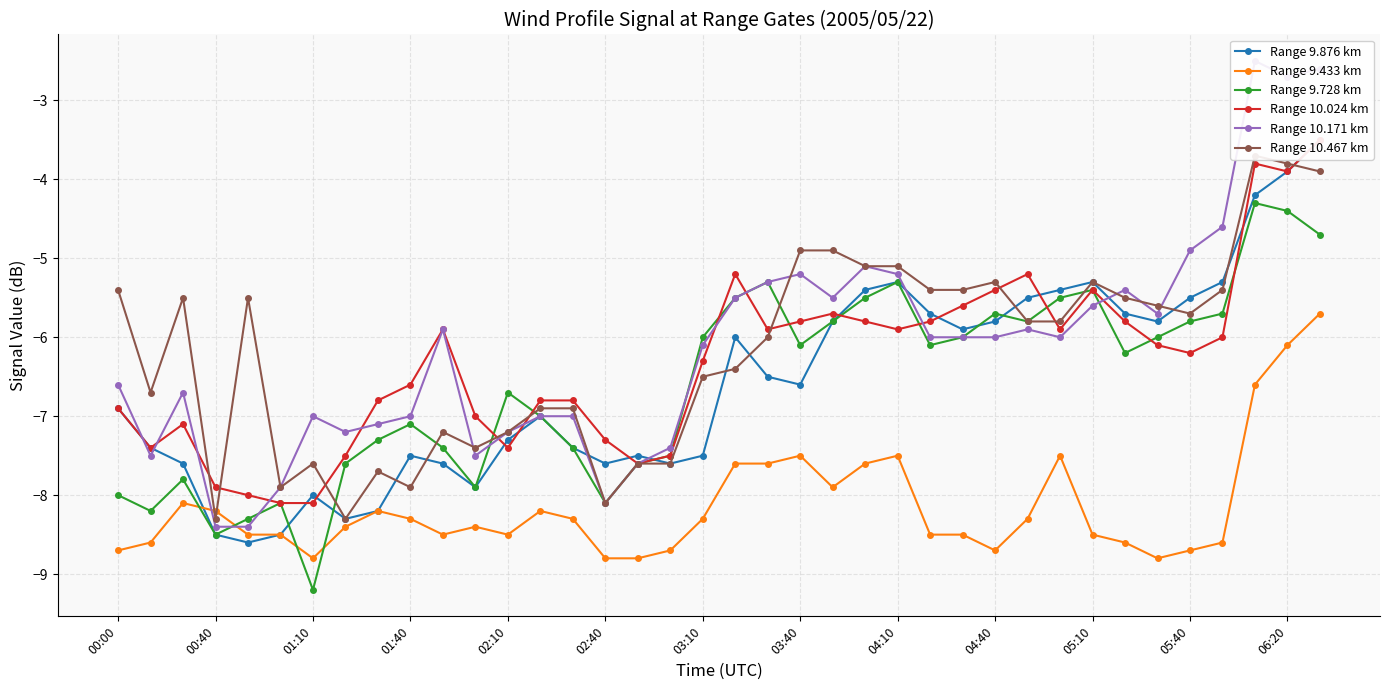

What is the value of the Range 9.876 km point at the 6th from the left?

-8.5